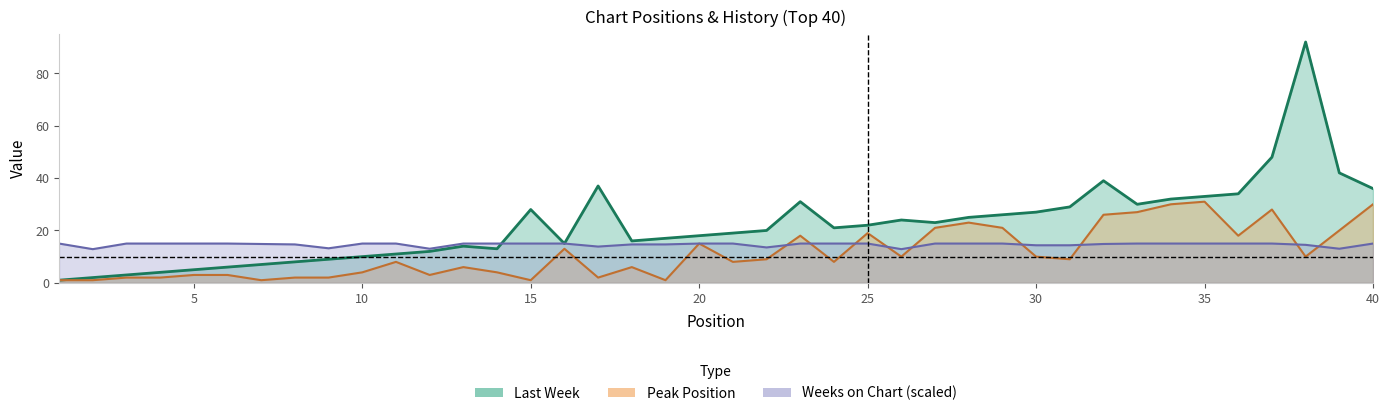

How many values in the Weeks on Chart series are below 15?

15